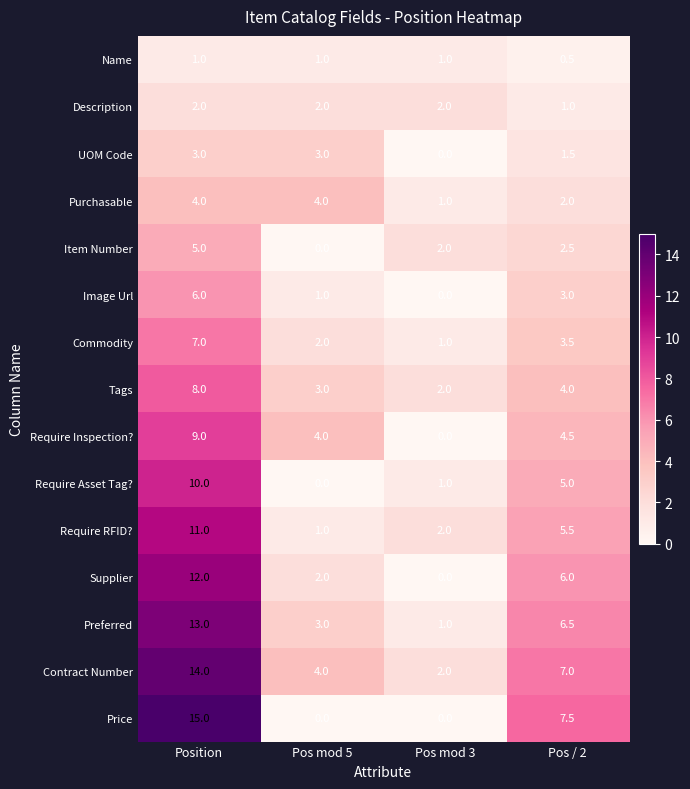

Which series has the largest total across all categories?

Contract Number